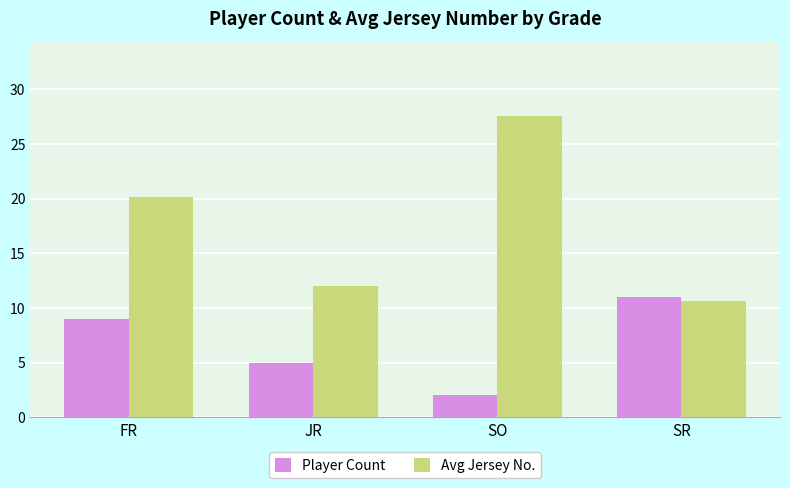

What is the difference between the second highest and second lowest values in the Player Count series?

4.0